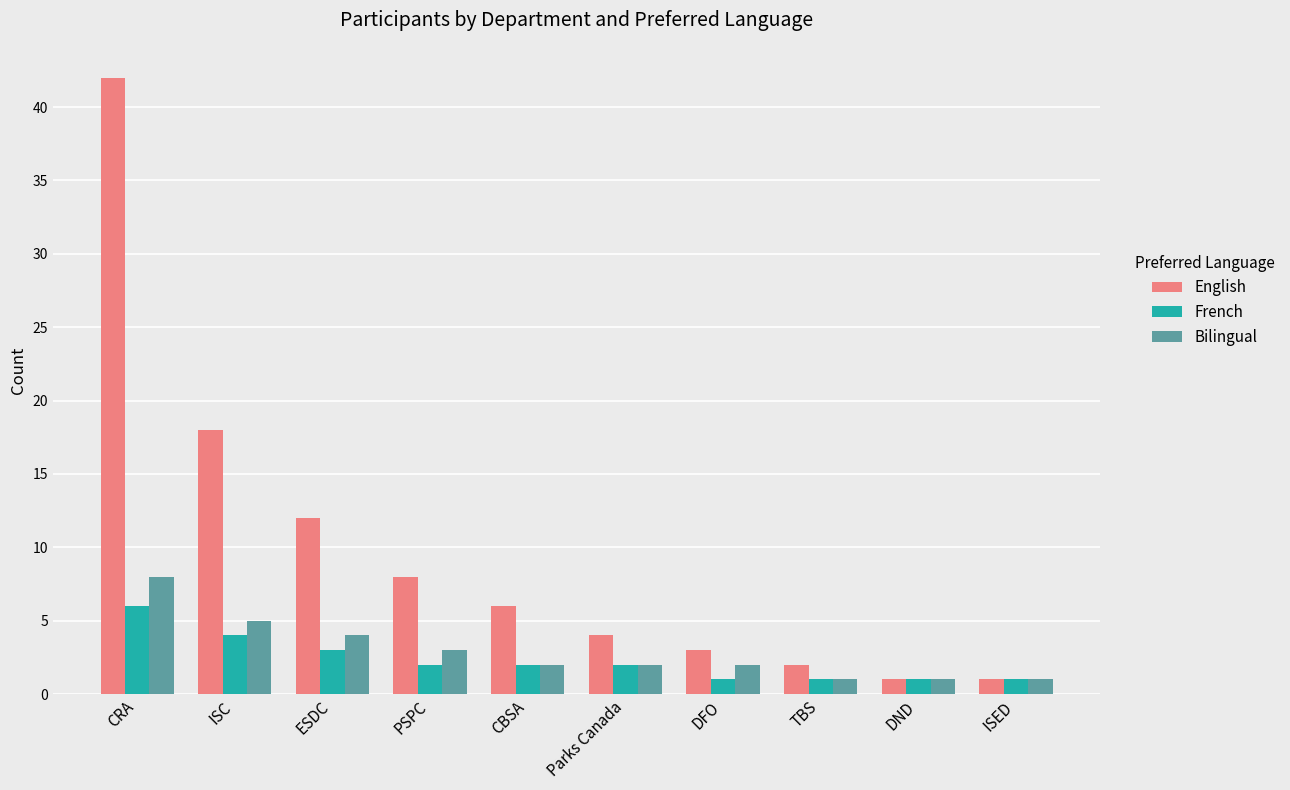

Which series has the largest total across all categories?

English